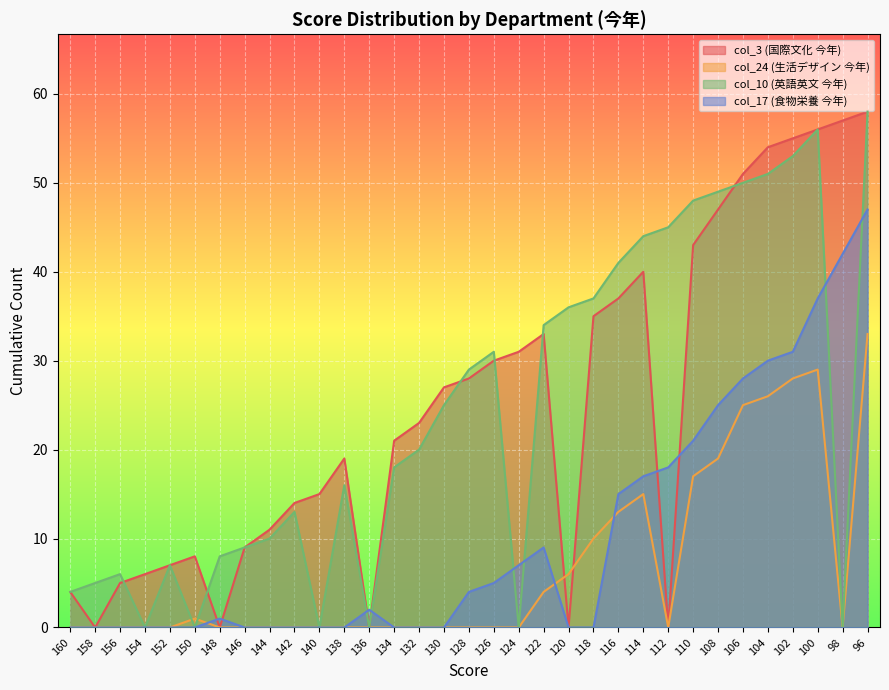

What is the difference between the highest and lowest values at 146?

9